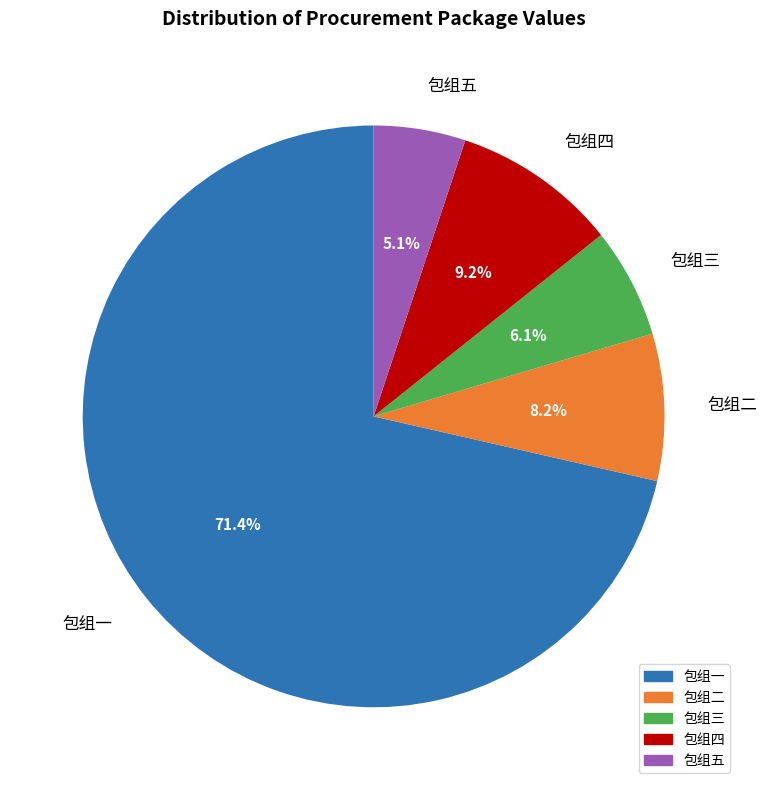

True or false: 包组五 accounts for 5% of the total.

True